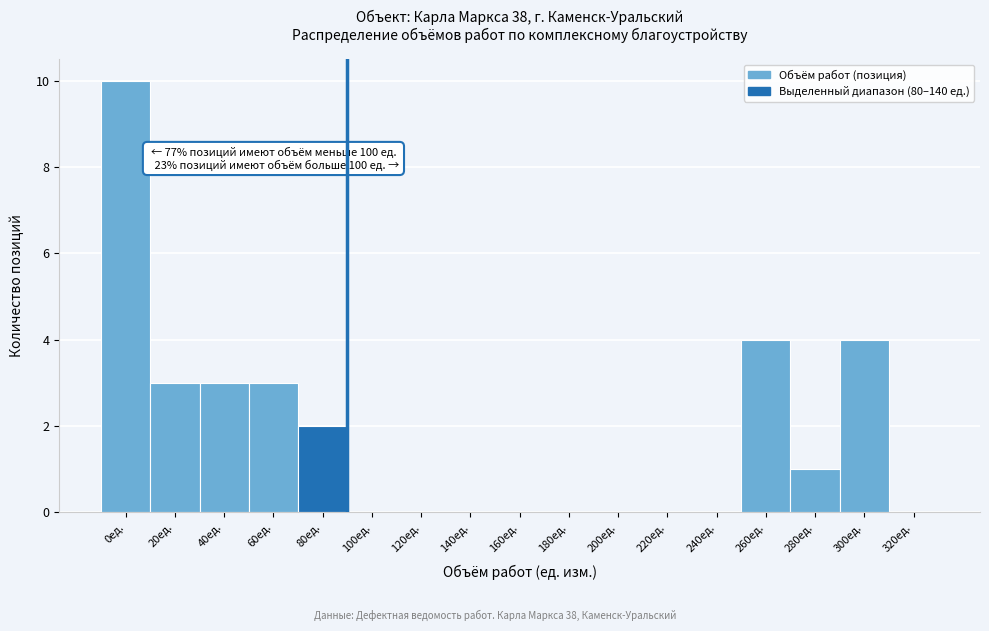

Reading left to right, list all the values displayed in this chart.

0ед.=10	20ед.=3	40ед.=3	60ед.=3	80ед.=2	100ед.=0	120ед.=0	140ед.=0	160ед.=0	180ед.=0	200ед.=0	220ед.=0	240ед.=0	260ед.=4	280ед.=1	300ед.=4	320ед.=0